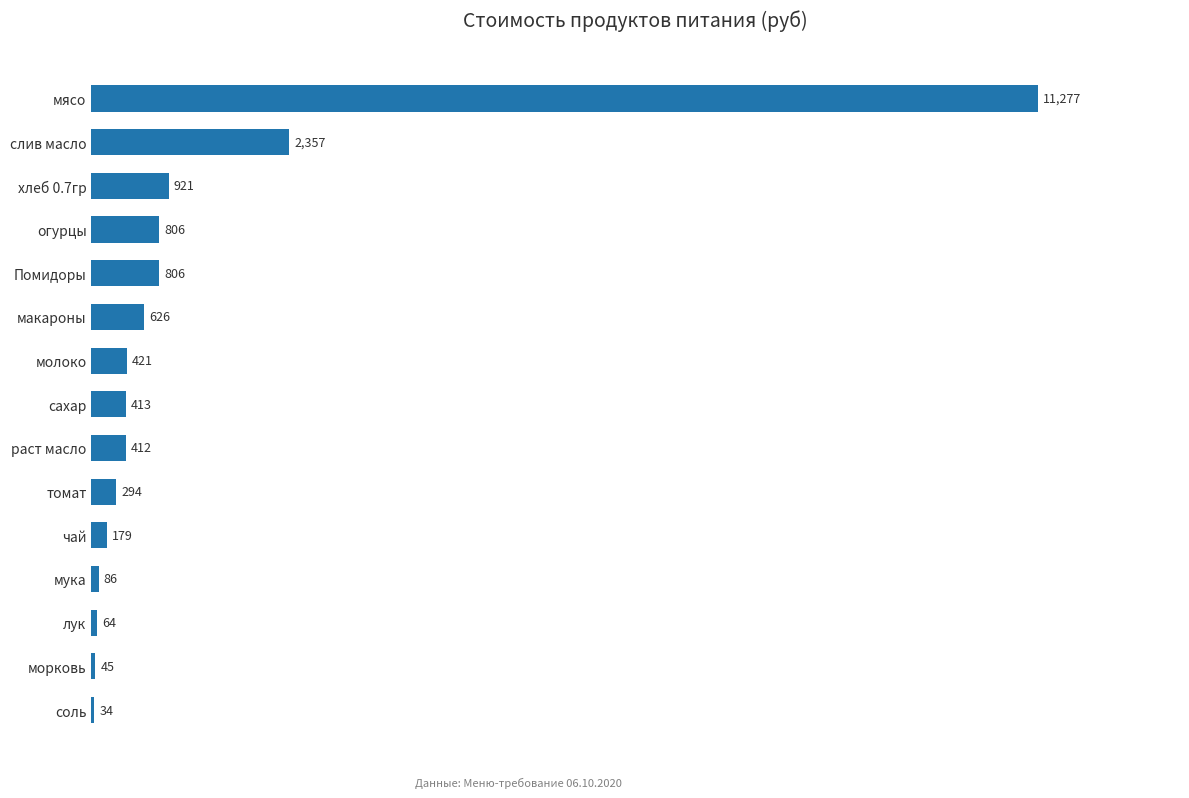

Between мука and огурцы, which is larger?

огурцы